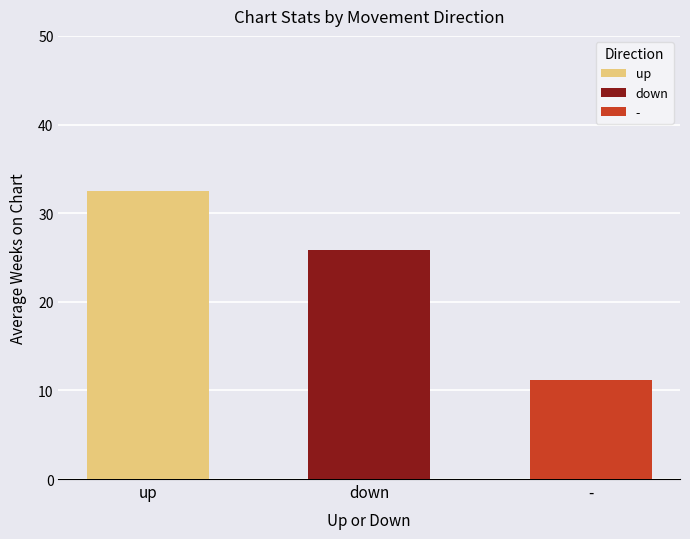

List the series in order of their peak value, lowest first.

-, down, up